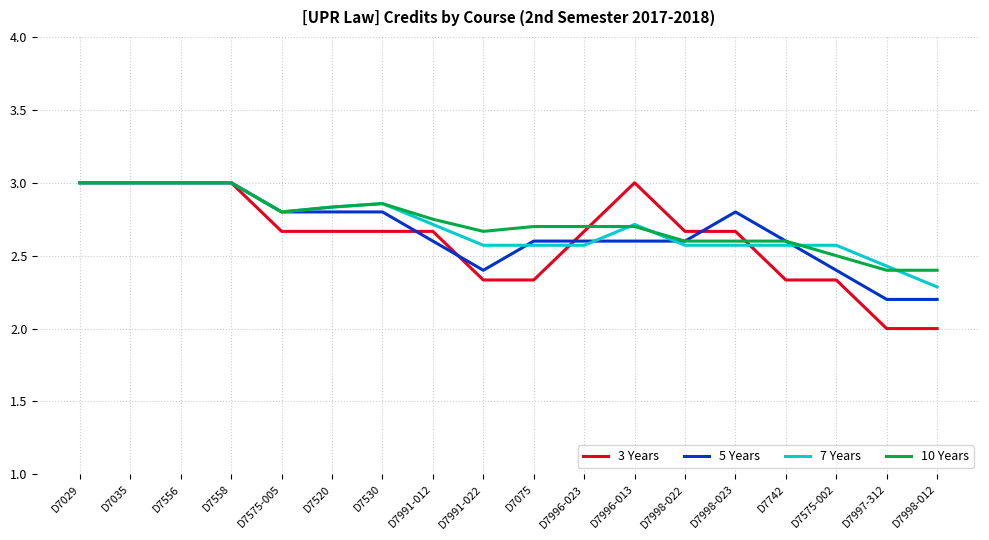

How many lines are shown in the chart?

4